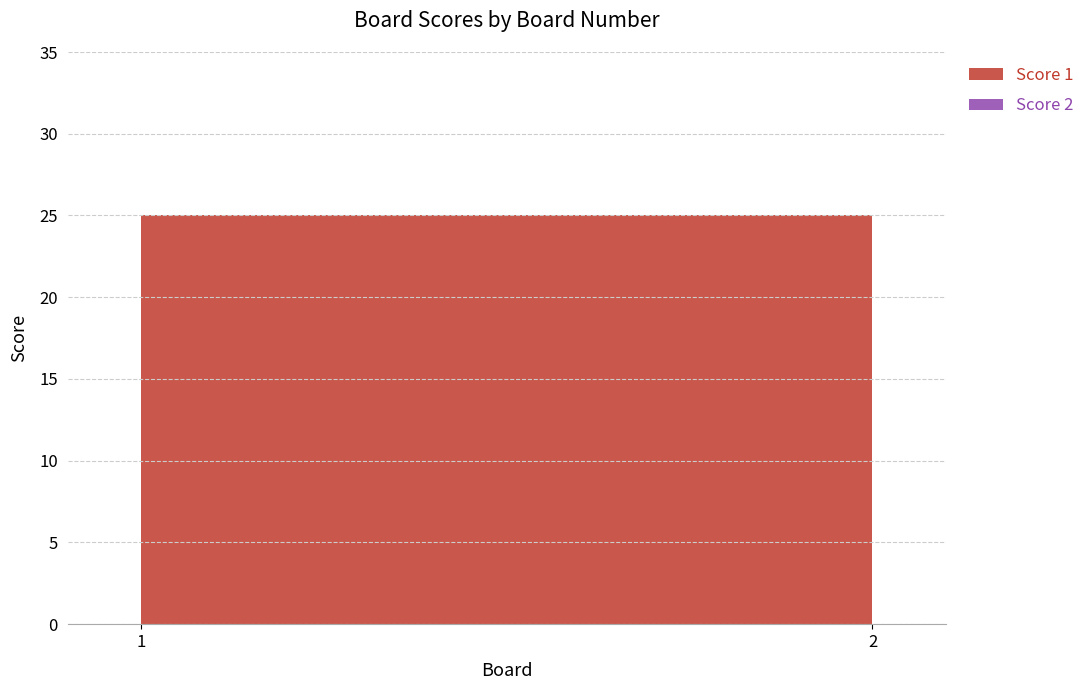

Reading left to right, what are all the values shown in this chart?

Score 1: 25	25
Score 2: 0	0